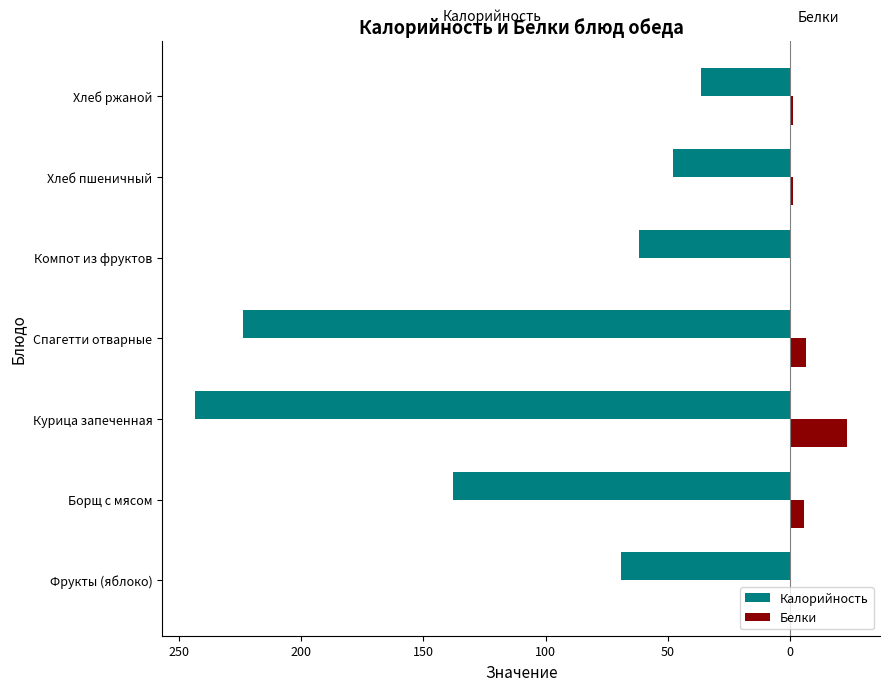

Reading right to left, extract all data points from this chart.

Калорийность: -36.3	-48.0	-62.0	-223.7	-243.6	-138.0	-69.0
Белки: 1.1	1.4	0.3	6.5	23.5	5.7	0.6